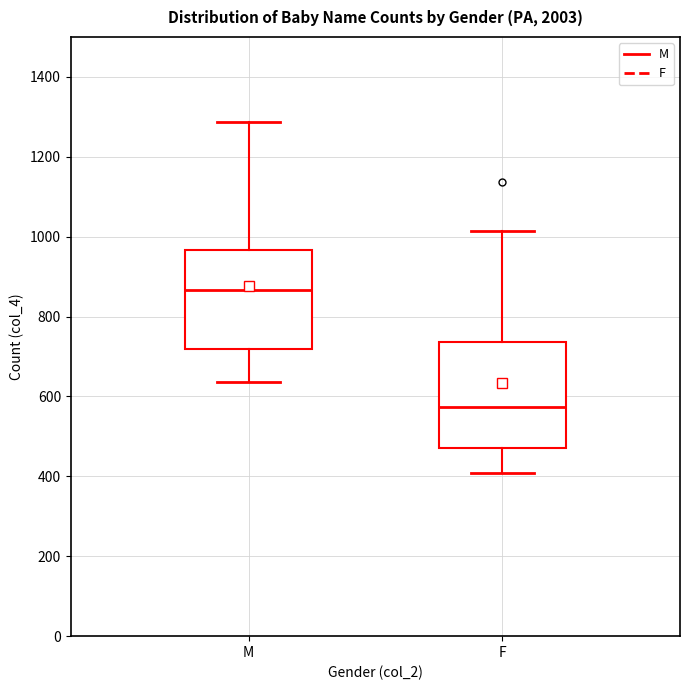

Which box's median line is the highest?

M